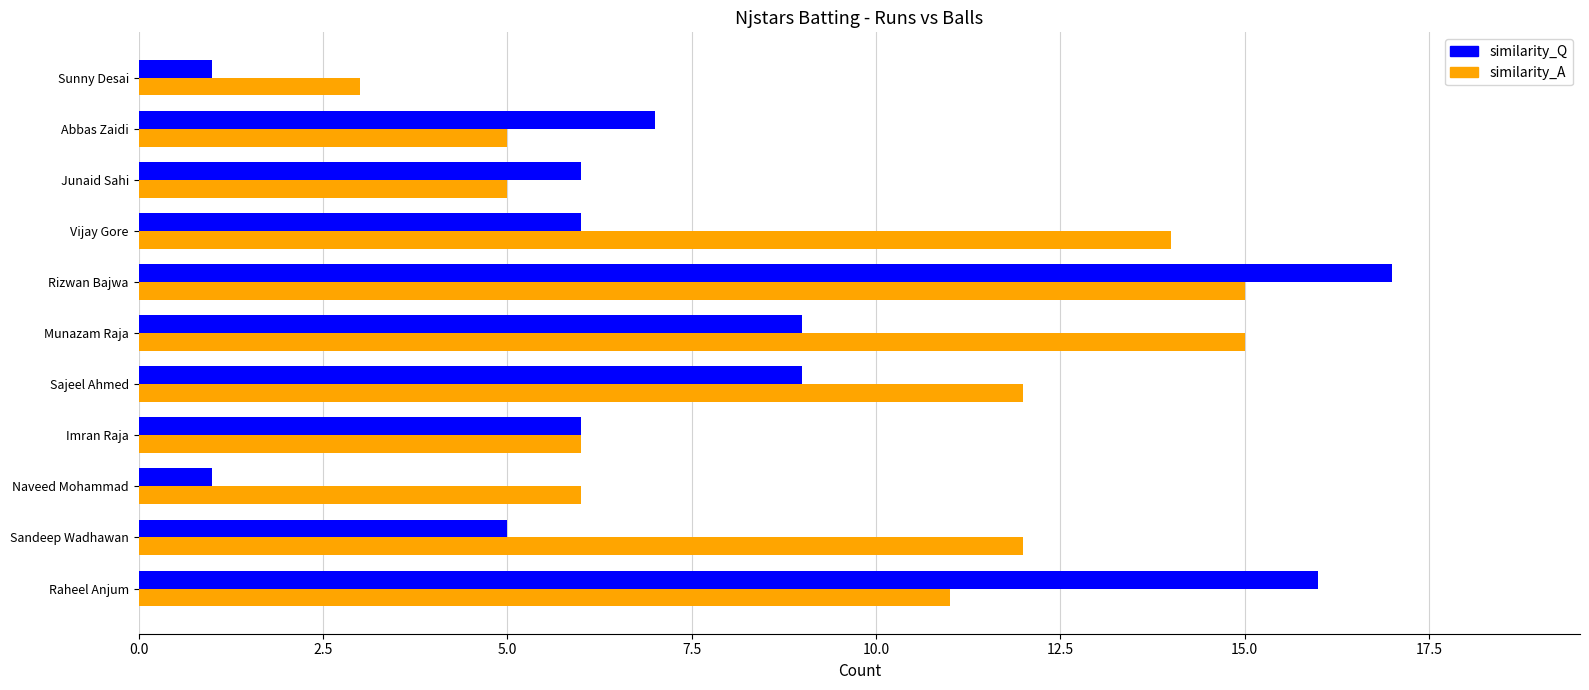

What is the total value across all series at Junaid Sahi?

11